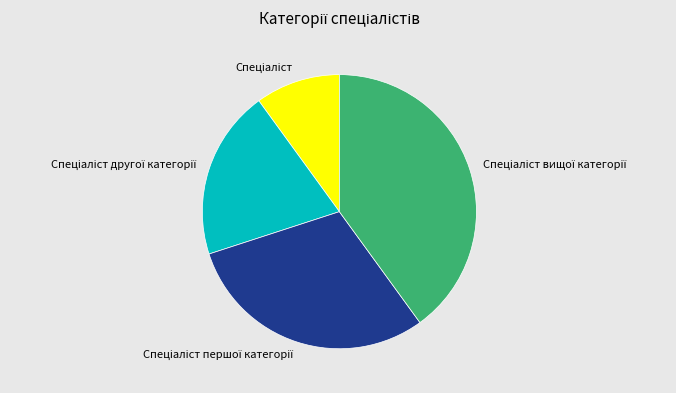

Does any single category account for the majority?

No